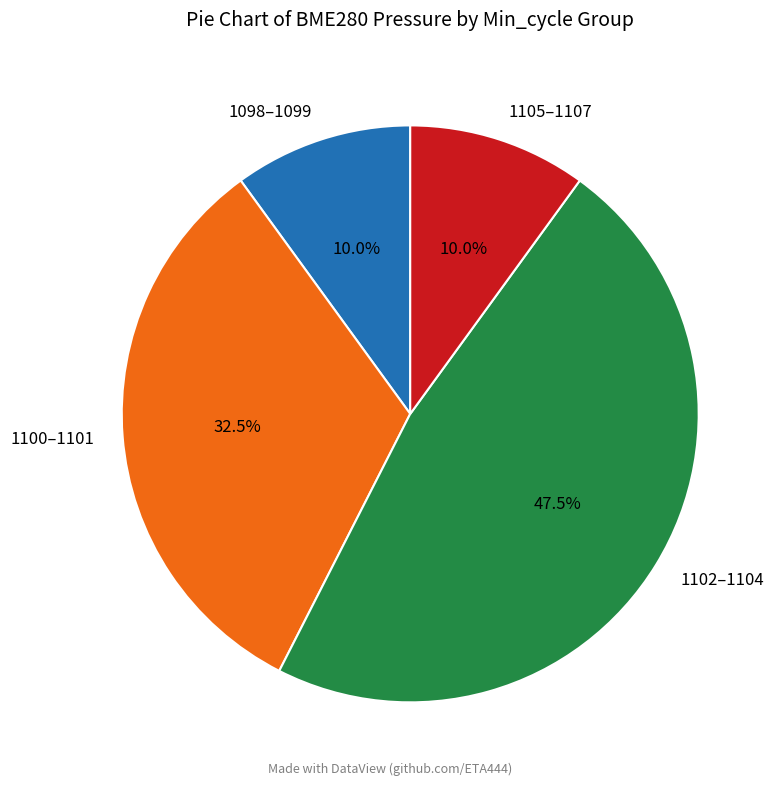

What is the total percentage of 1098–1099 and 1100–1101?

42.5%